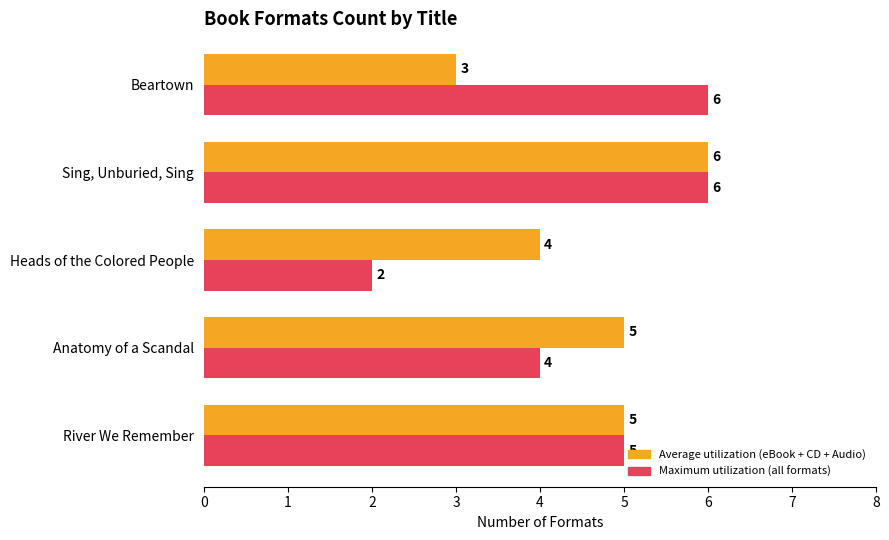

True or false: Average utilization (eBook + CD + Audio) has a value of 5 at River We Remember.

True